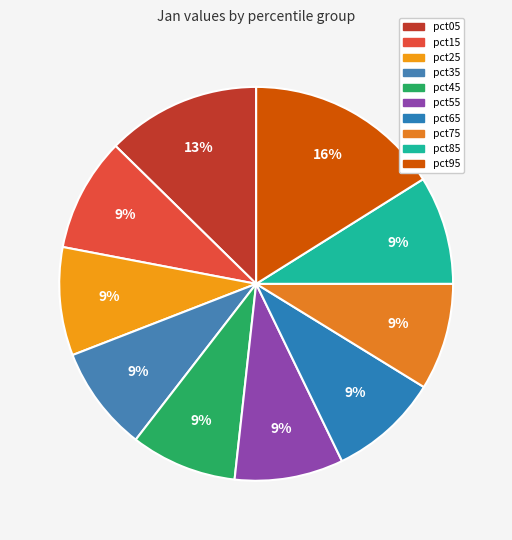

Is there any slice that represents more than half of the pie?

No